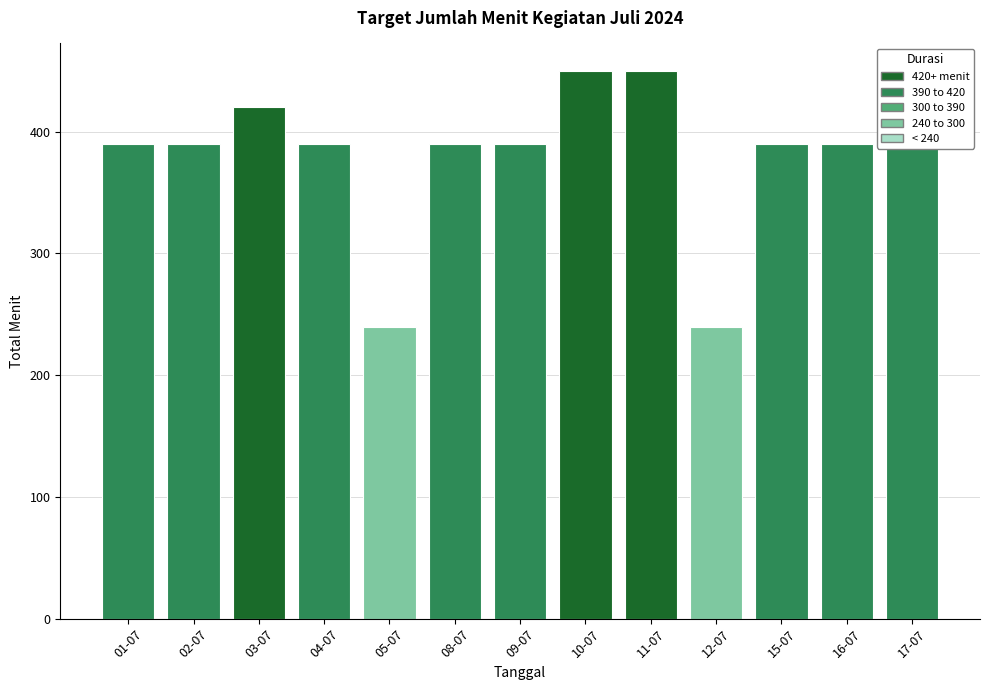

The value at 15-07 is 144. True or false?

False